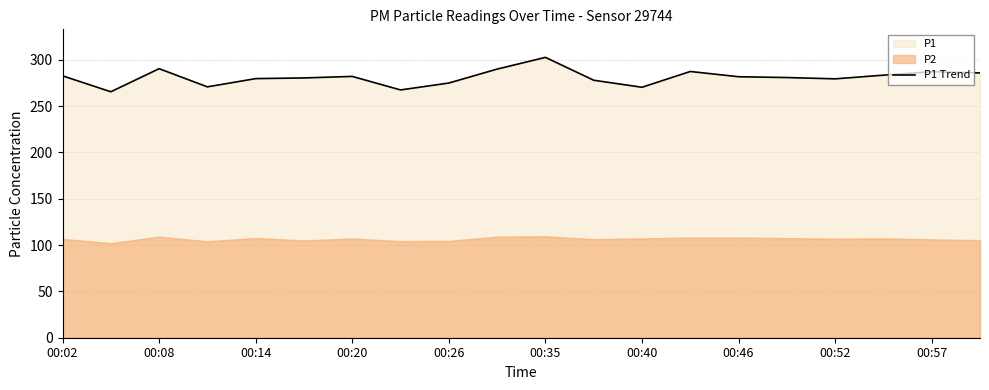

Which category has the highest value in the P1 Trend series?

00:35